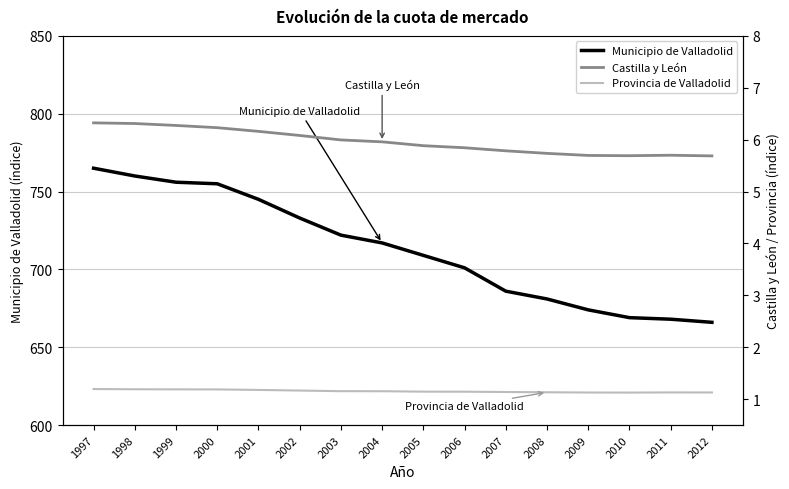

What are all the series names shown in the legend?

Municipio de Valladolid, Castilla y León, Provincia de Valladolid